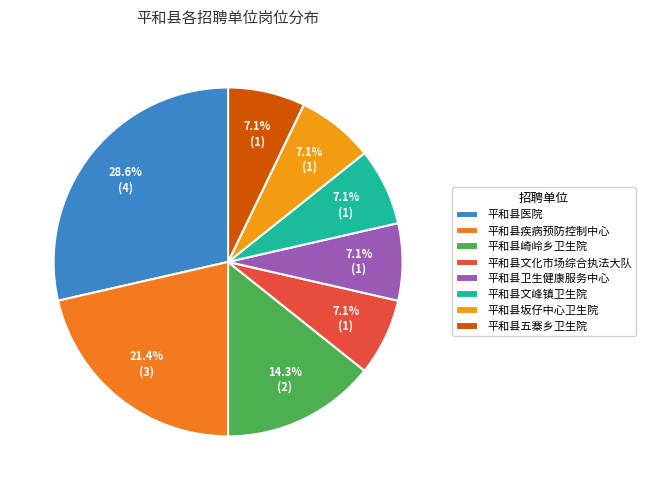

Does any single category account for the majority?

No